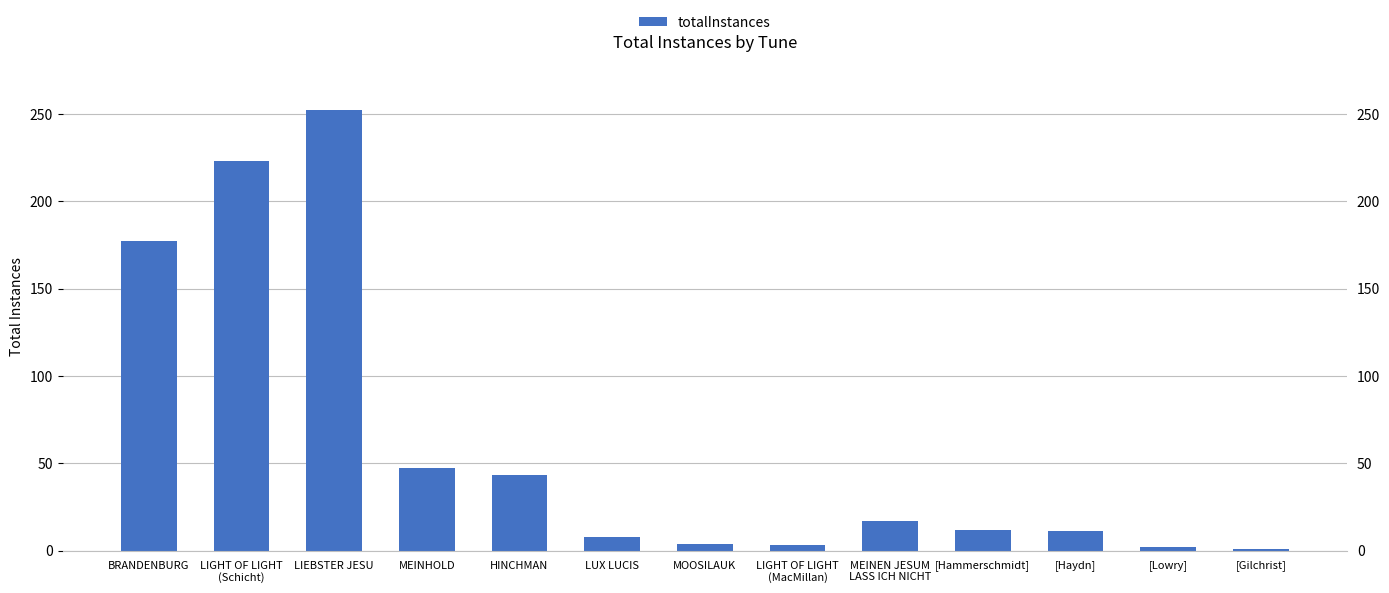

What is the change in value from MOOSILAUK to LIGHT OF LIGHT
(MacMillan)?

-1